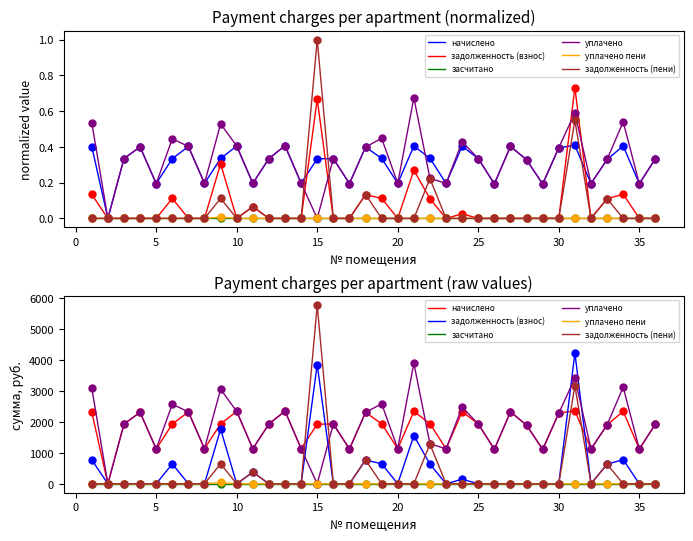

Is it true that начислено equals 2308.1 at 10?

True